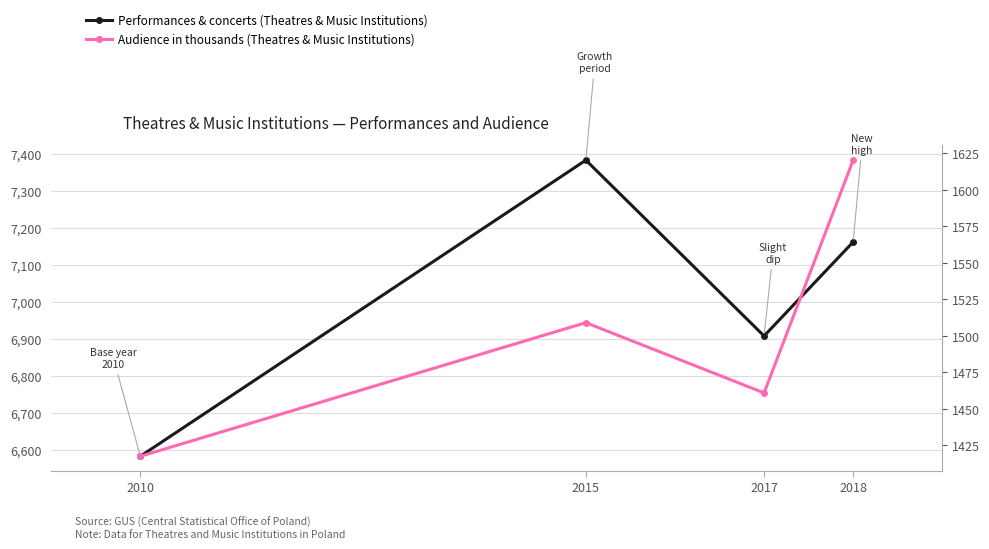

The Performances & concerts (Theatres & Music Institutions) series shows 6583.0 at 2010. True or false?

True